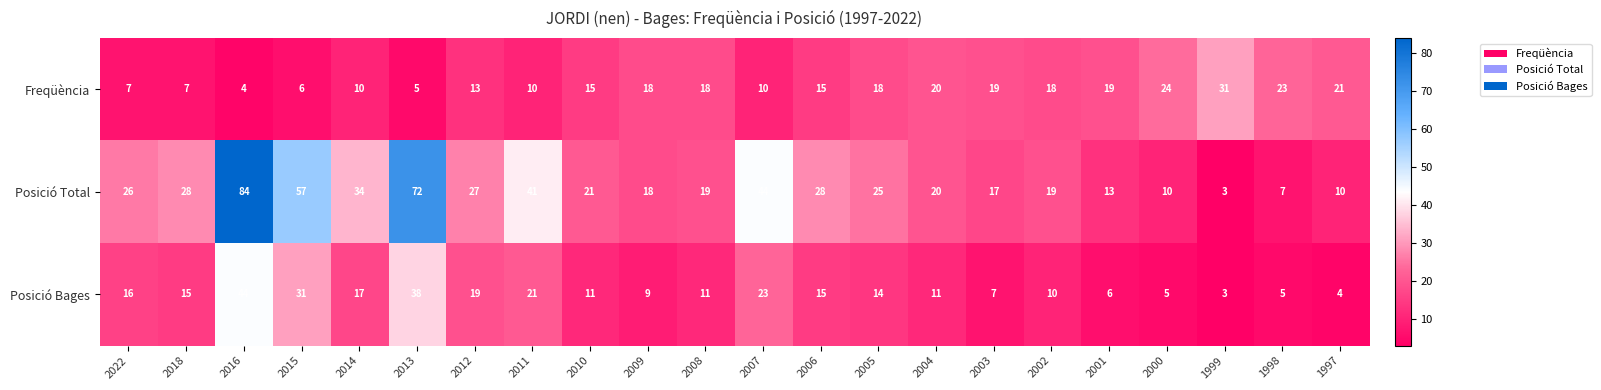

At which category is the sum across all series the highest?

2016